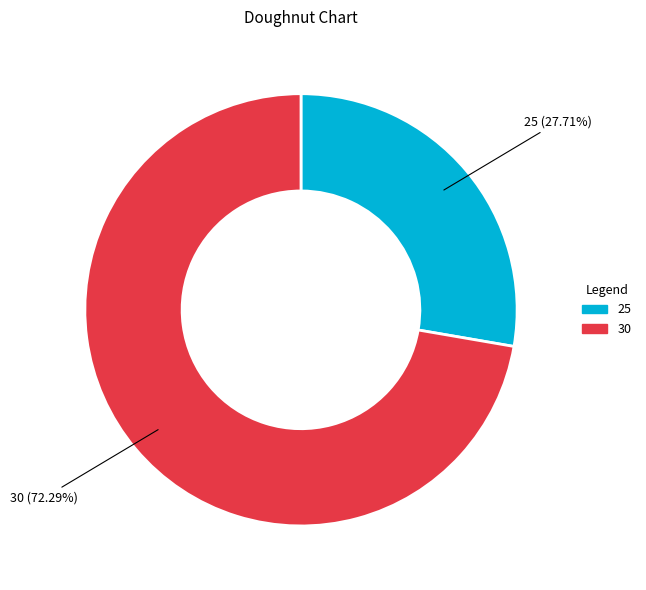

To the nearest percent, what is the difference between the 25 and 30 slice percentages?

45%